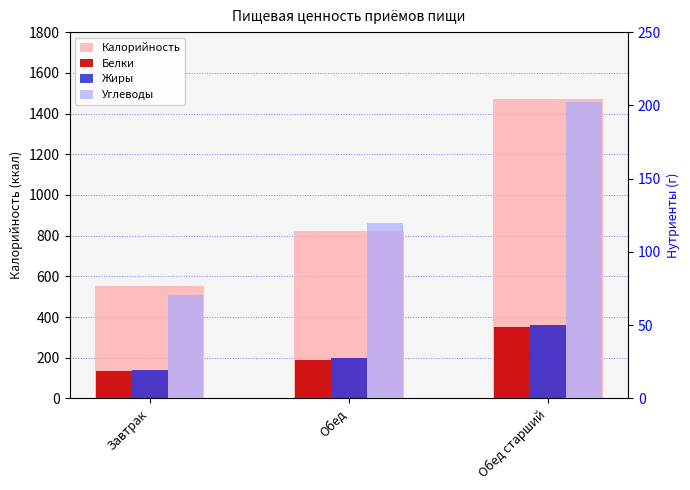

How many values in the Калорийность series exceed 822?

1